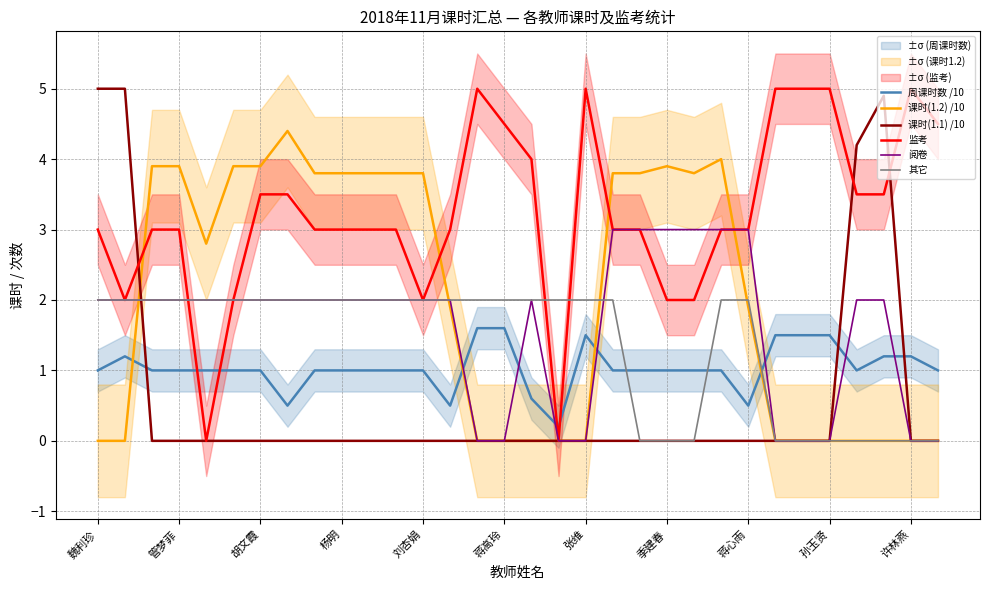

True or false: 其它 has more than 1 interior local peaks.

False